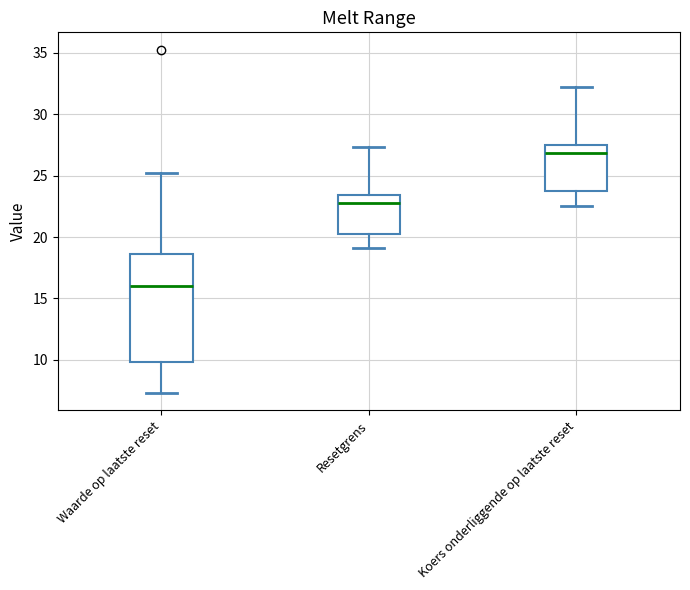

Where is the upper edge of the box for Koers onderliggende op laatste reset on the y-axis? The values are not printed on the chart, so give them approximately, as read against the axis.

27.5